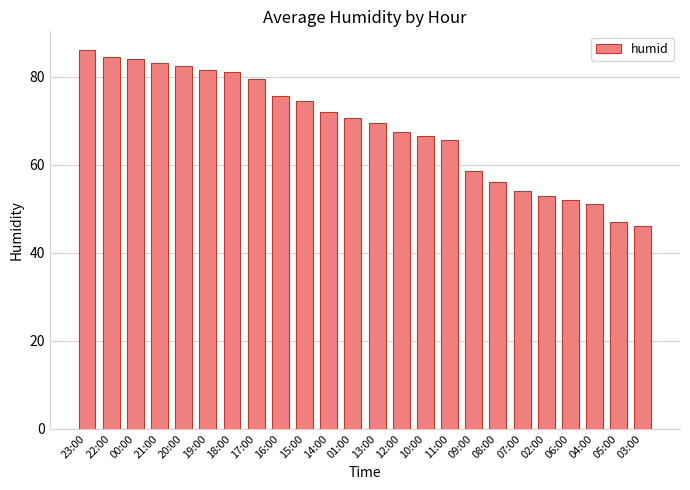

Is it true that the value at 17:00 is 79.5?

True